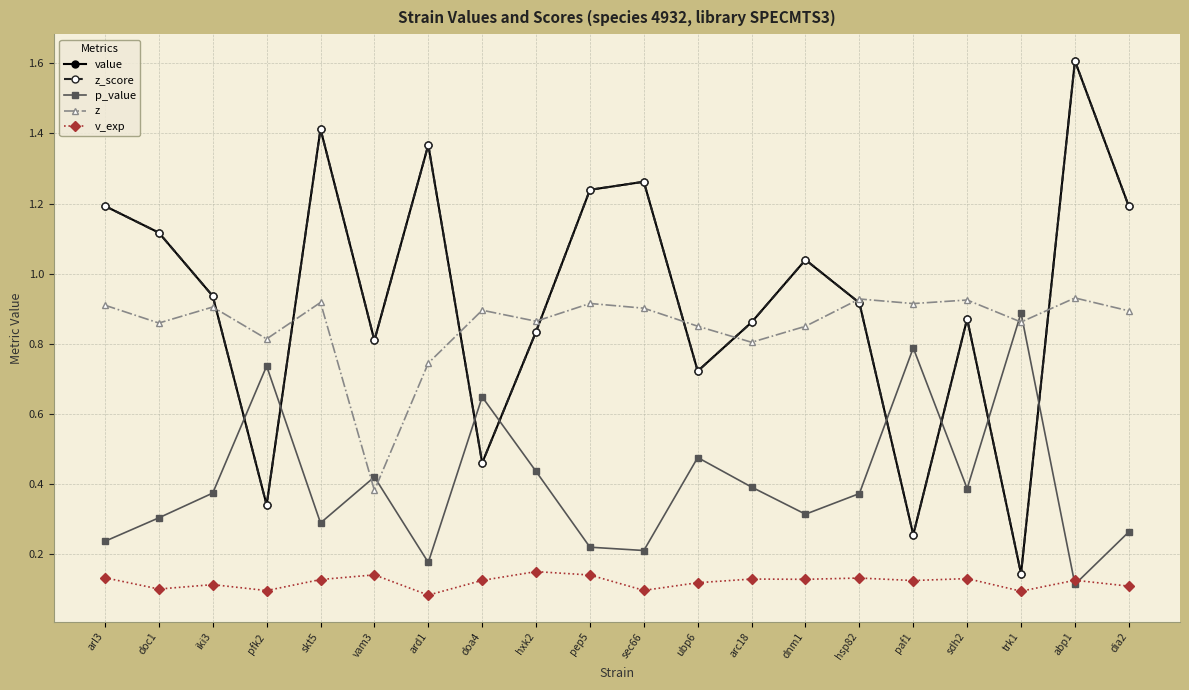

What are all the series names shown in the legend?

value, z_score, p_value, z, v_exp